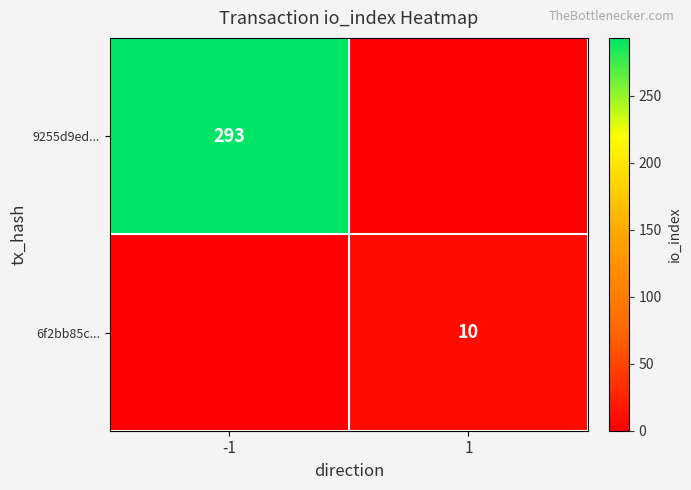

The 9255d9ed... series shows 293 at -1. True or false?

True